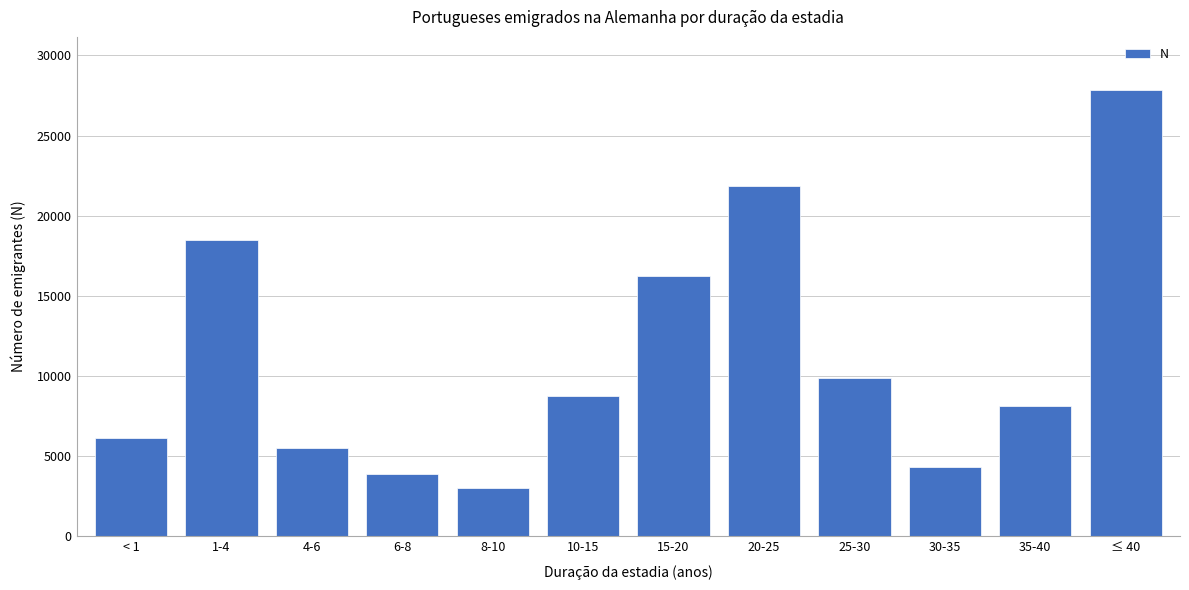

Reading right to left, extract all data points from this chart.

≤ 40=27817	35-40=8155	30-35=4296	25-30=9865	20-25=21853	15-20=16248	10-15=8723	8-10=3037	6-8=3862	4-6=5507	1-4=18453	< 1=6113